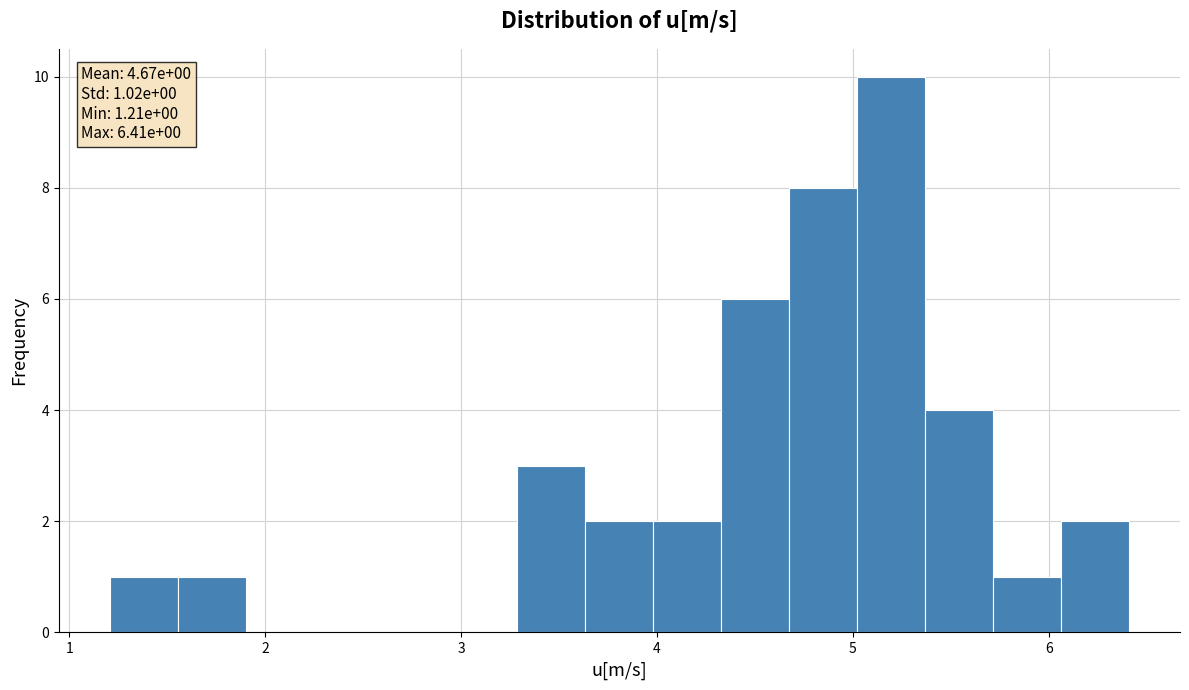

Around what value on the x-axis is the tallest bar? Give the approximate position of its centre, as read against the axis.

5.2